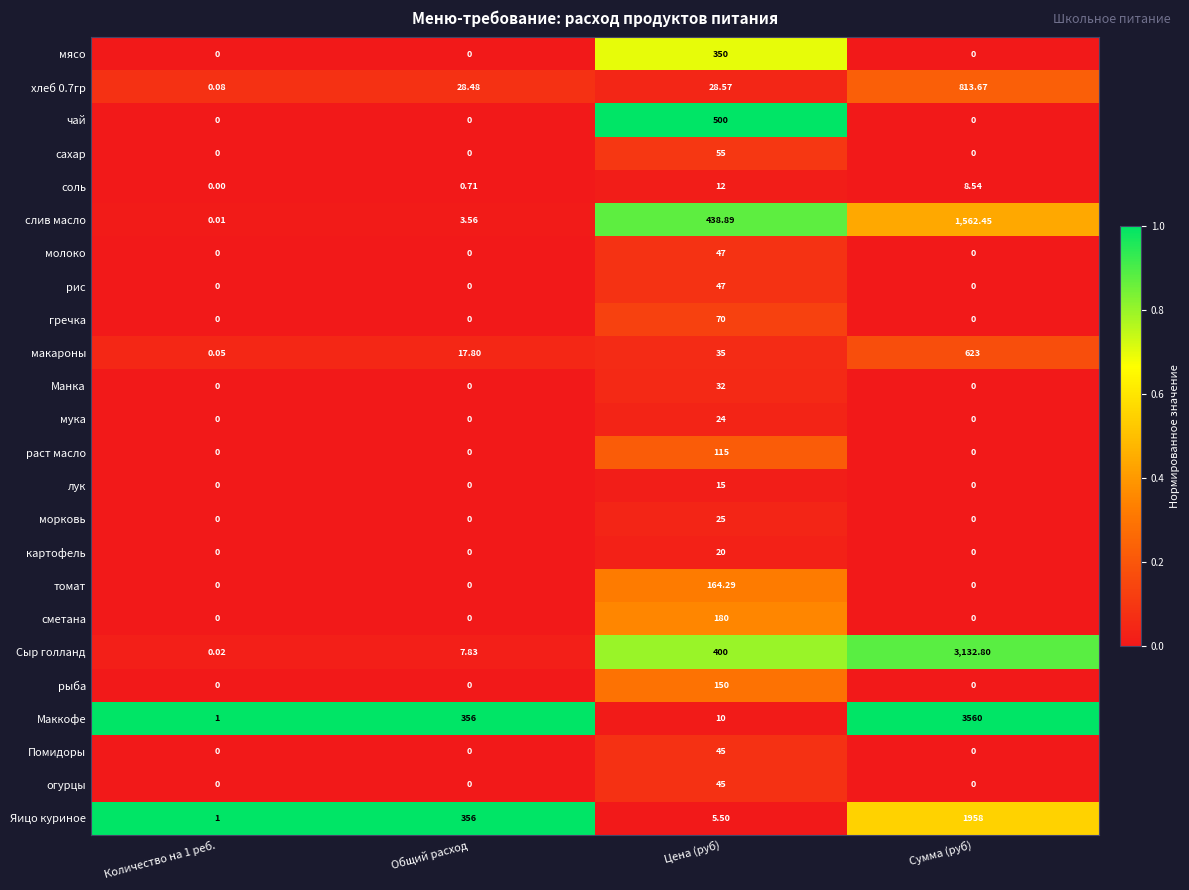

At which category is the sum across all series the highest?

Сумма (руб)